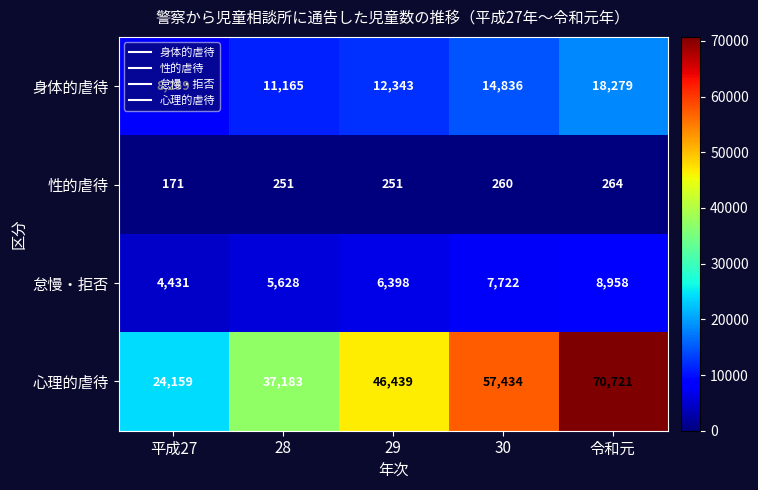

The 身体的虐待 series shows 24417 at 令和元. True or false?

False